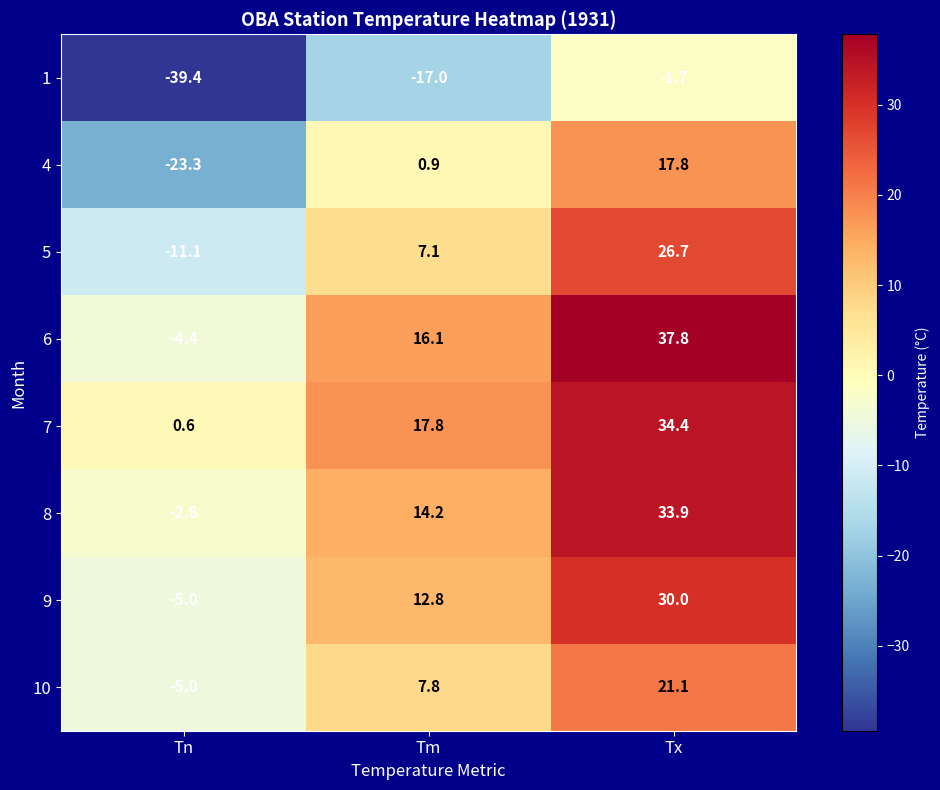

List the series in order of their peak value, highest first.

6, 7, 8, 9, 5, 10, 4, 1